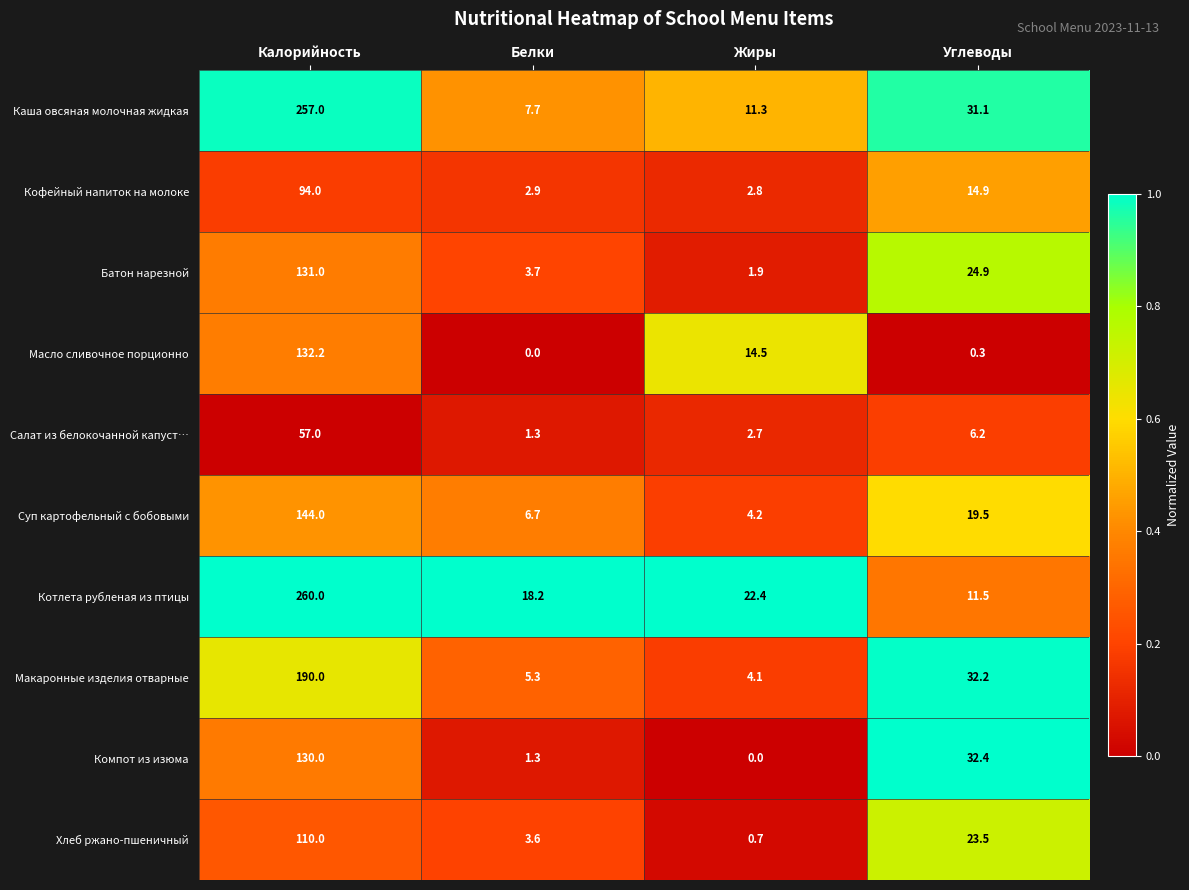

Where does the Компот из изюма series first go above 32?

Калорийность